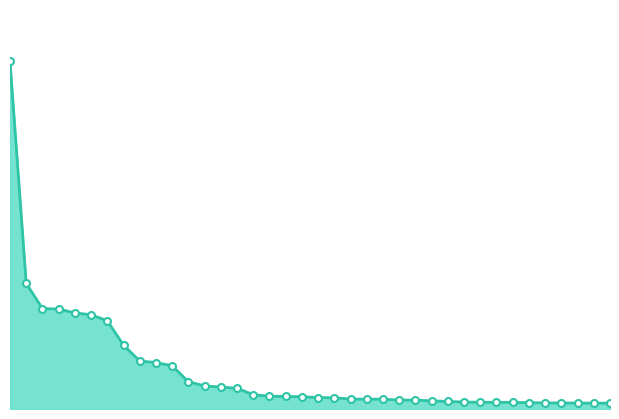

Reading left to right, transcribe all the data shown in this chart.

49.6	17.9	14.3	14.2	13.7	13.4	12.6	9.1	6.8	6.6	6.2	3.9	3.3	3.1	3.0	2.0	1.8	1.8	1.8	1.6	1.6	1.4	1.4	1.4	1.3	1.3	1.2	1.1	1.0	1.0	0.9	0.9	0.9	0.9	0.9	0.8	0.8	0.8